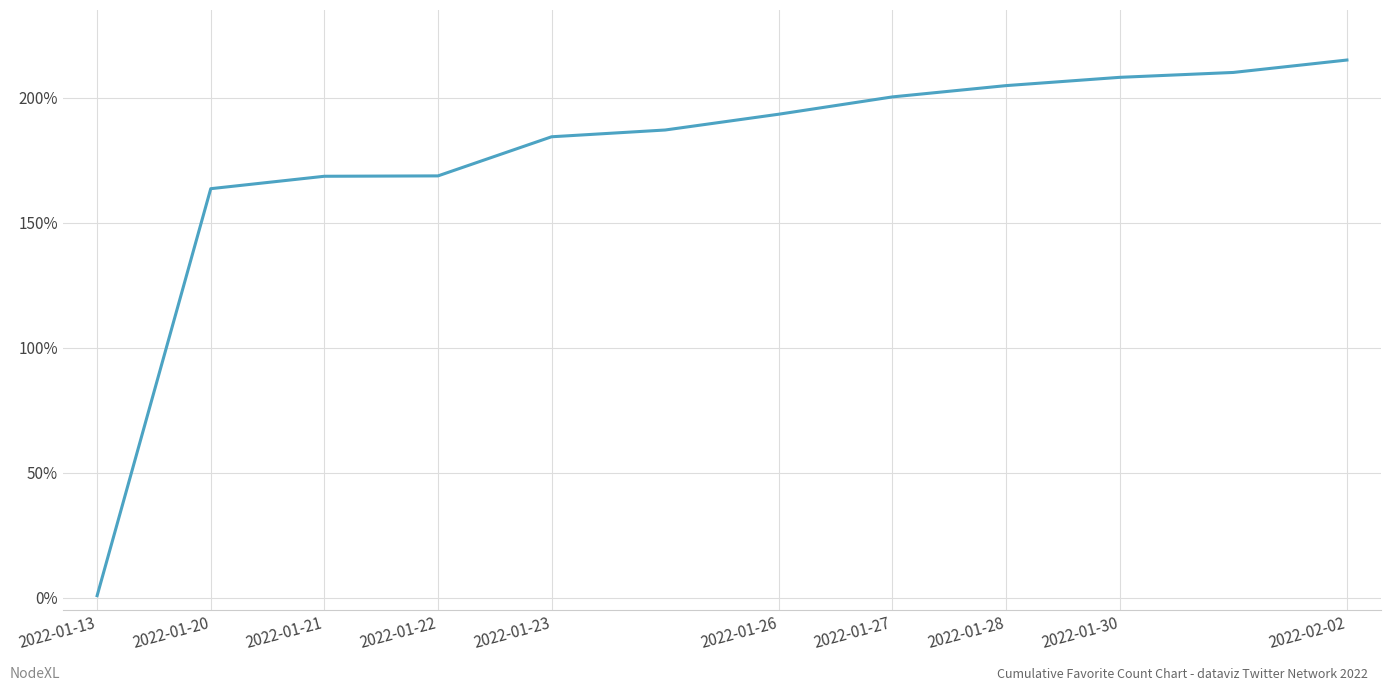

What is the difference between the maximum and minimum values?

214.1